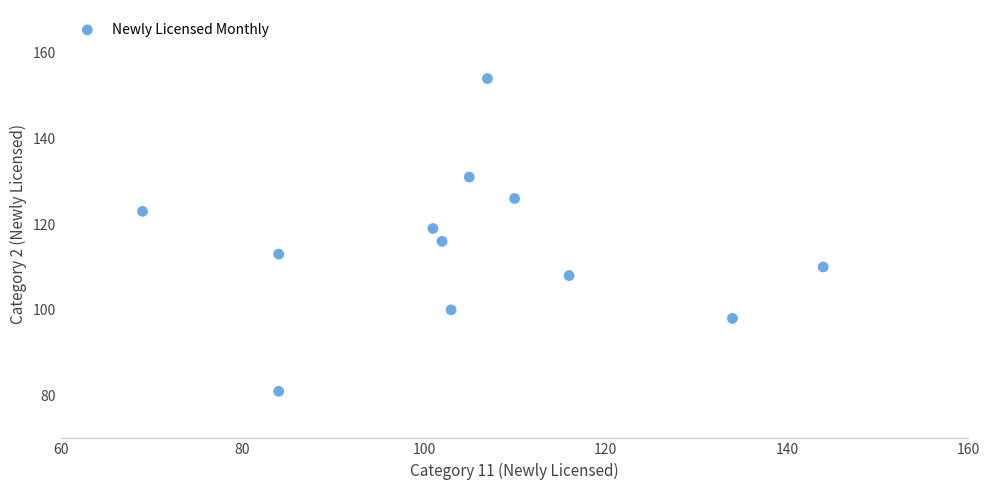

What Y value in the scatter plot is closest to 117?

116